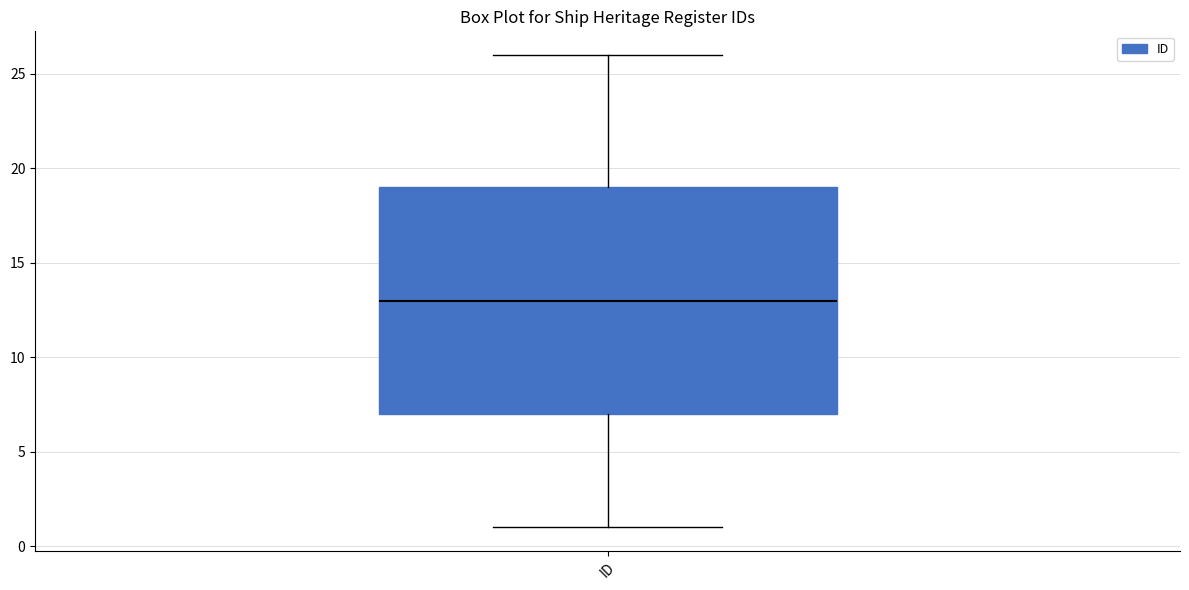

Where is the upper edge of the box for ID on the y-axis? The values are not printed on the chart, so give them approximately, as read against the axis.

19